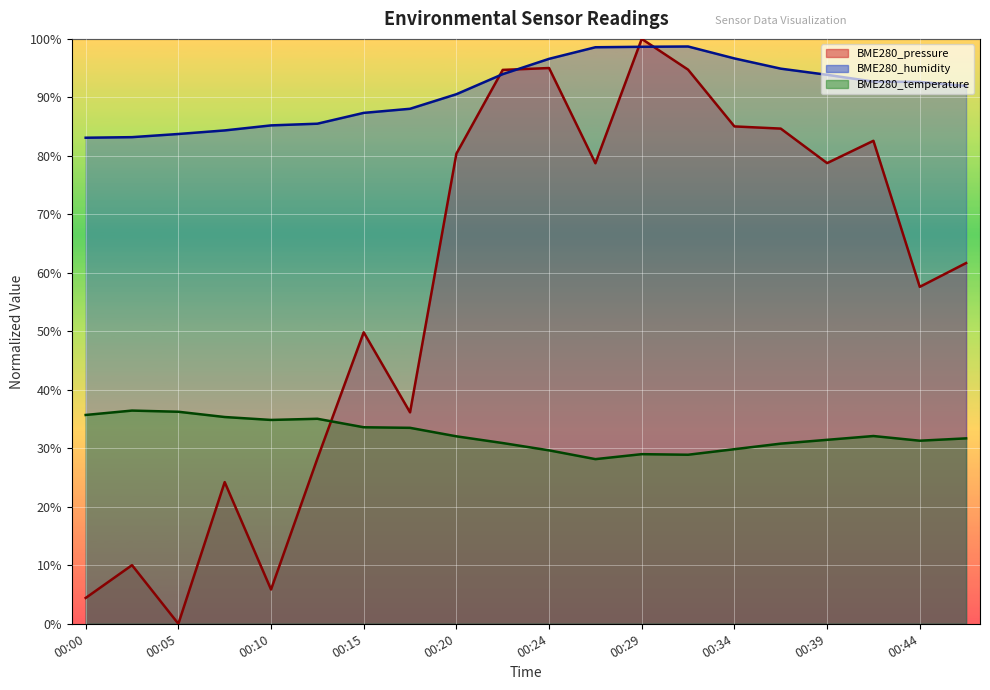

True or false: BME280_humidity has more than 2 points higher than both neighbors.

False